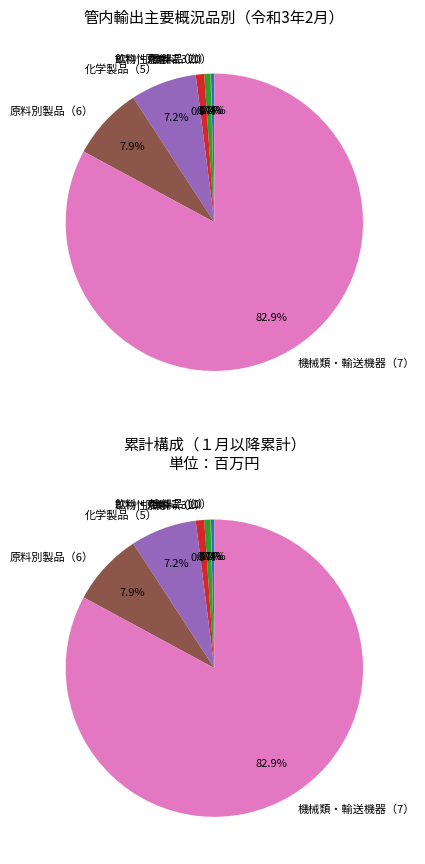

Is it true that 原料別製品（6） is 1% of the pie?

False